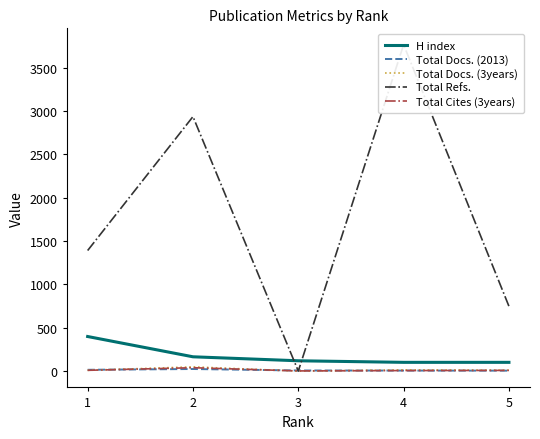

Does the chart display data point markers on the line(s)?

No